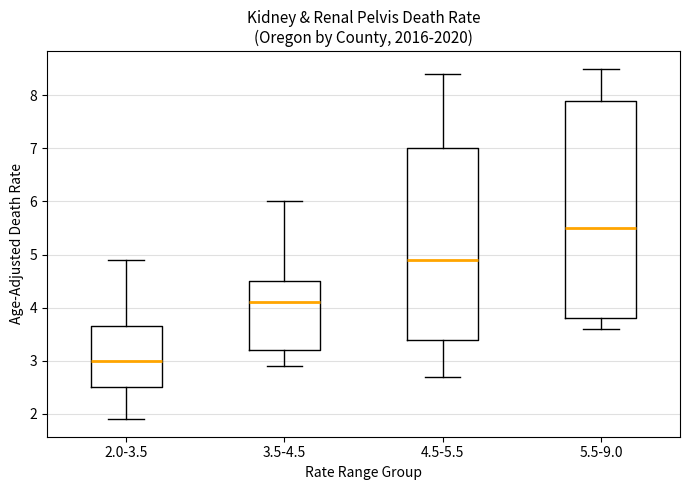

Where does the lower whisker of the box for 5.5-9.0 end on the y-axis? The values are not printed on the chart, so give them approximately, as read against the axis.

3.6